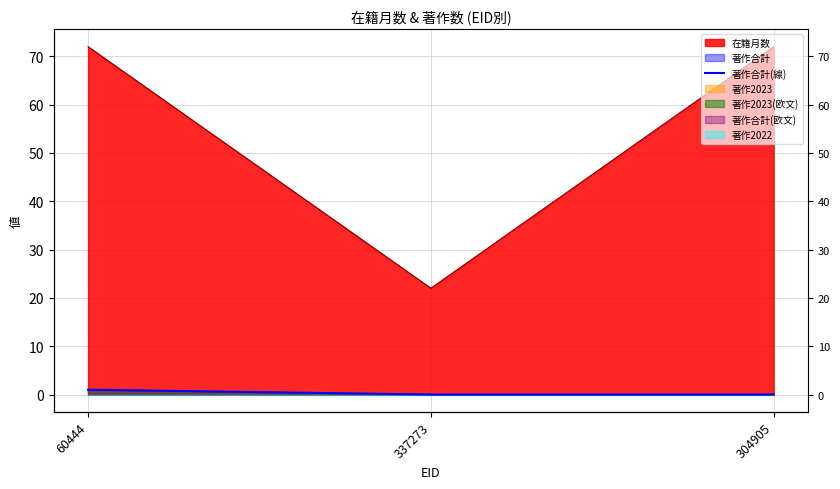

Which has a higher value, 337273 or 60444?

60444